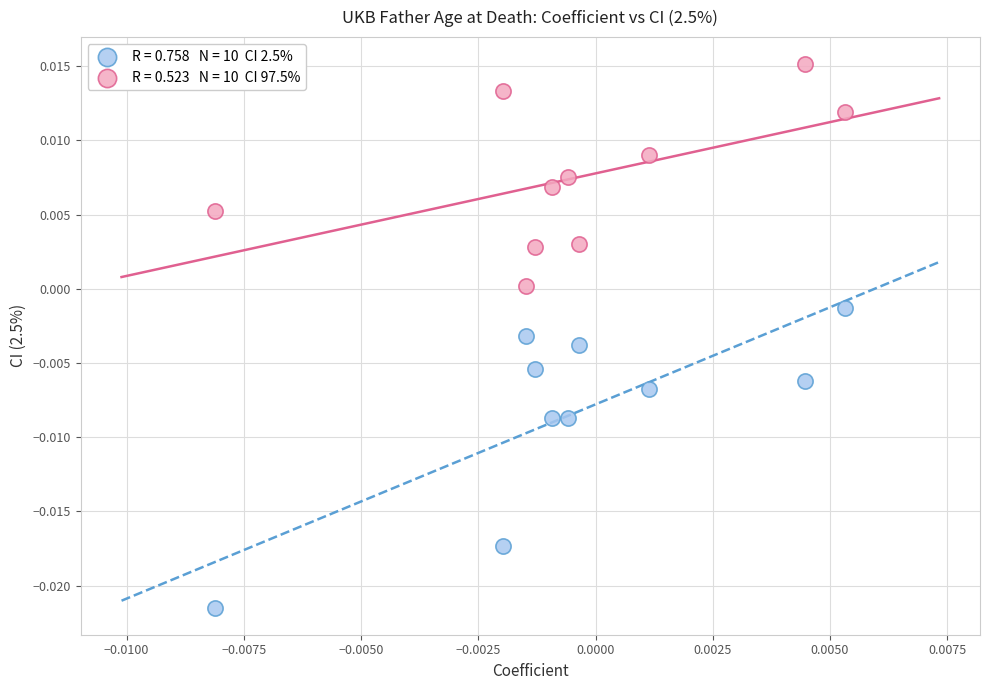

How many points are shown in the scatter plot?

20